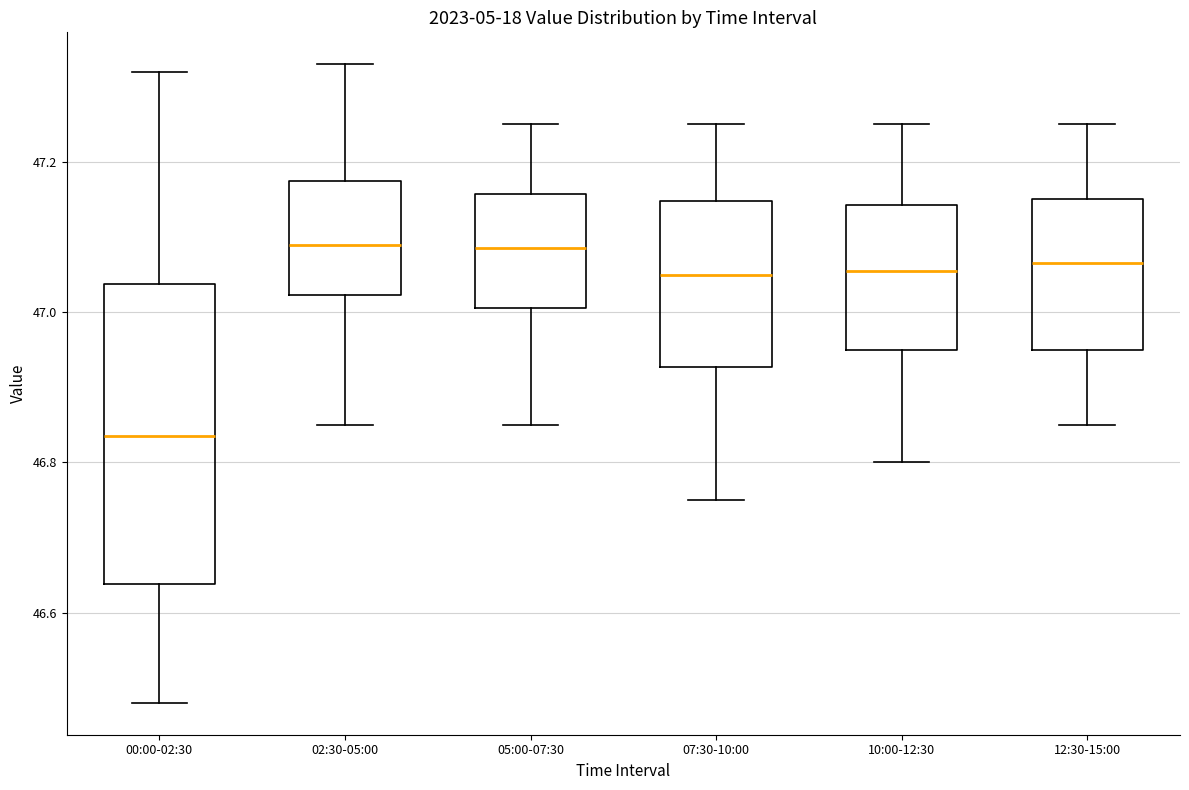

Comparing the boxes themselves (not the whiskers), which one is the tallest?

00:00-02:30